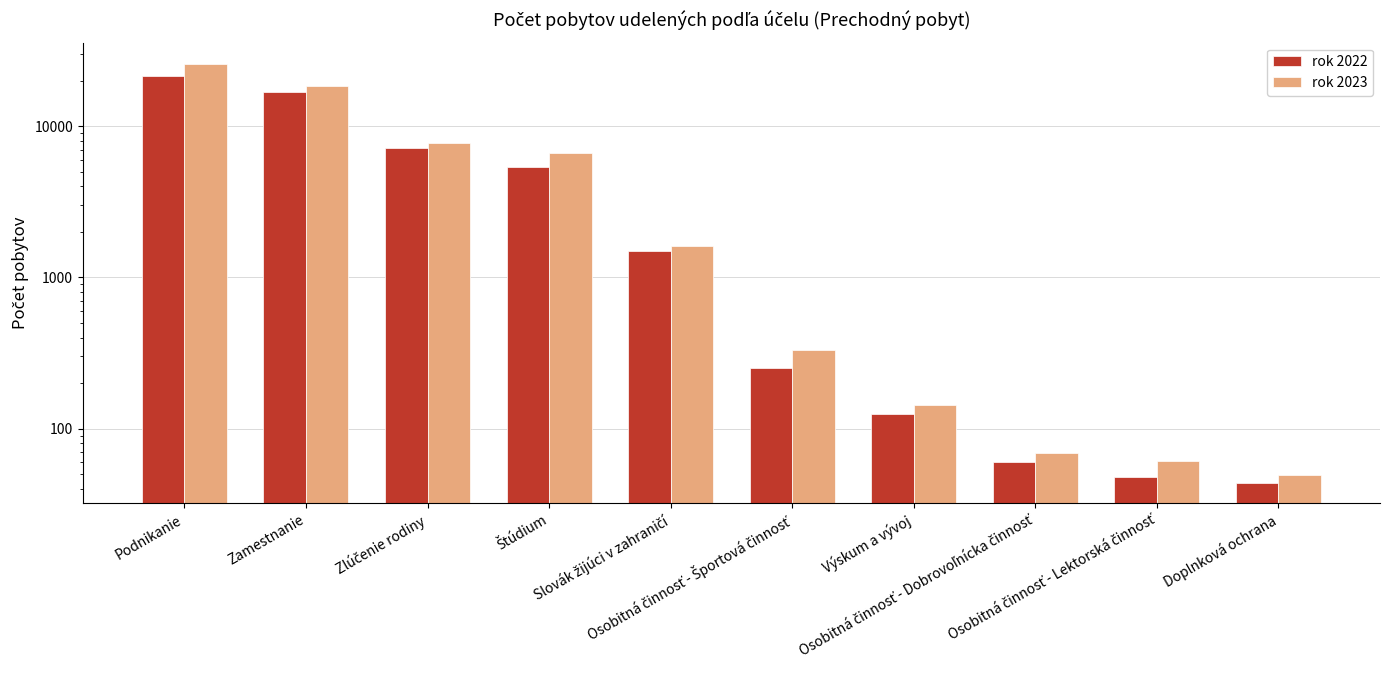

Which category has the highest value in the rok 2022 series?

Podnikanie